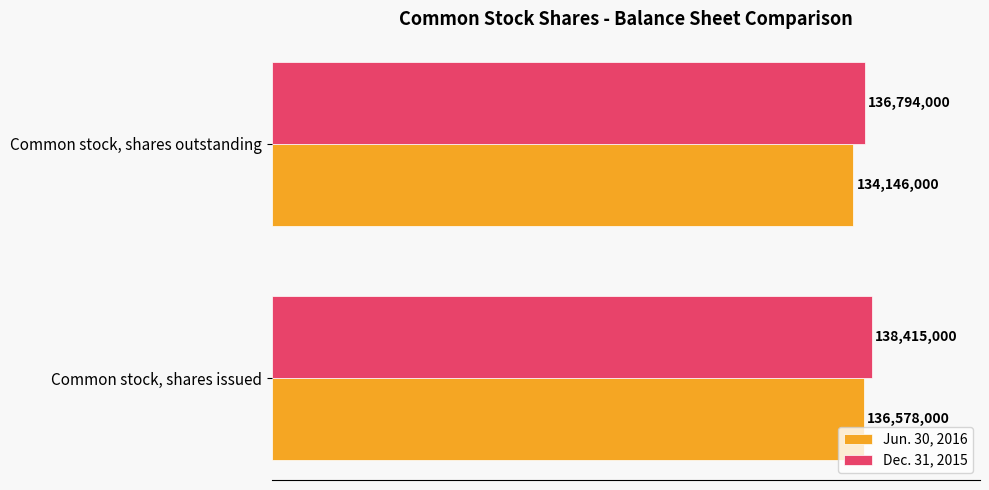

What is the greatest value displayed?

138415000